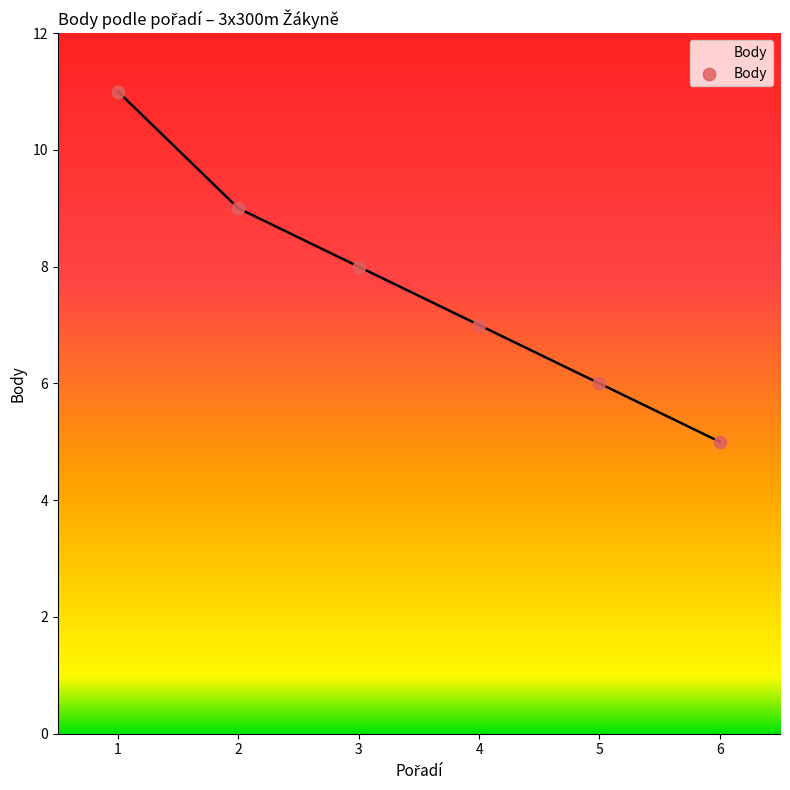

What is the change in value from 2 to 4?

-2